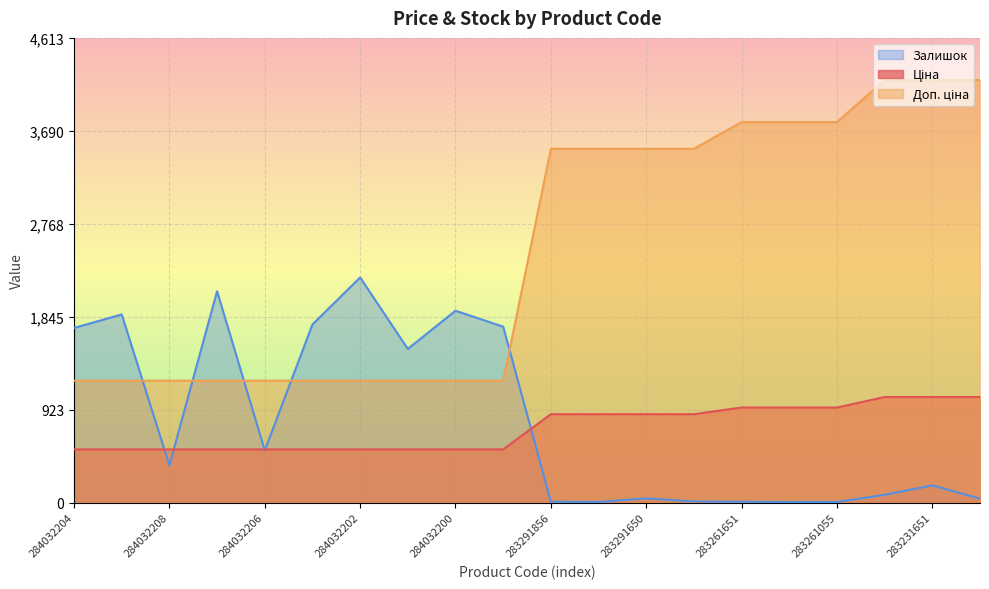

Reading right to left, extract all data points from this chart.

Ціна: 283231650=1048.4	283231651=1048.4	283231856=1048.4	283261055=944.2	283261650=944.2	283261651=944.2	283291055=878.0	283291650=878.0	283291651=878.0	283291856=878.0	284032199=528.2	284032200=528.2	284032201=528.2	284032202=528.2	284032205=528.2	284032206=528.2	284032207=528.2	284032208=528.2	284032203=528.2	284032204=528.2
Доп. ціна: 283231650=4193.5	283231651=4193.5	283231856=4193.5	283261055=3777.0	283261650=3777.0	283261651=3777.0	283291055=3511.9	283291650=3511.9	283291651=3511.9	283291856=3511.9	284032199=1210.7	284032200=1210.7	284032201=1210.7	284032202=1210.7	284032205=1210.7	284032206=1210.7	284032207=1210.7	284032208=1210.7	284032203=1210.7	284032204=1210.7
Залишок: 283231650=40.0	283231651=172.0	283231856=78.0	283261055=7.0	283261650=6.0	283261651=9.0	283291055=12.0	283291650=43.0	283291651=7.0	283291856=9.0	284032199=1747.0	284032200=1905.0	284032201=1526.0	284032202=2235.0	284032205=1769.0	284032206=518.0	284032207=2099.0	284032208=371.0	284032203=1868.0	284032204=1734.0